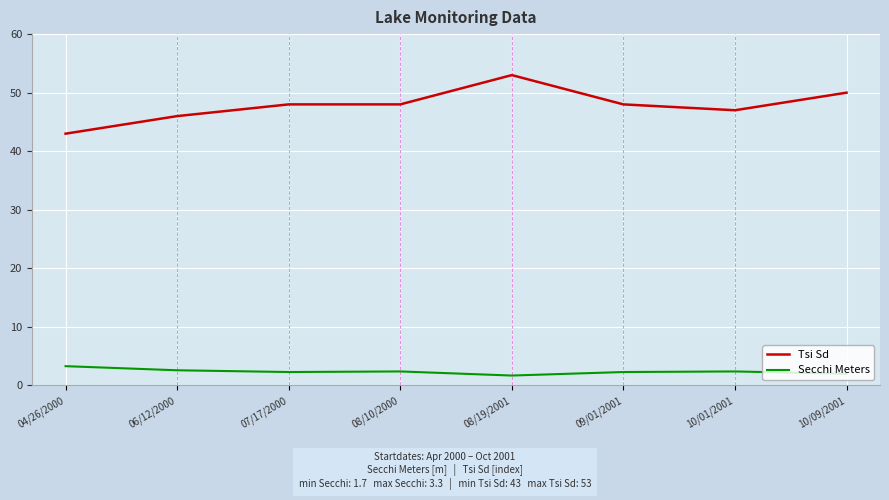

What is the total value across all series at 06/12/2000?

48.6